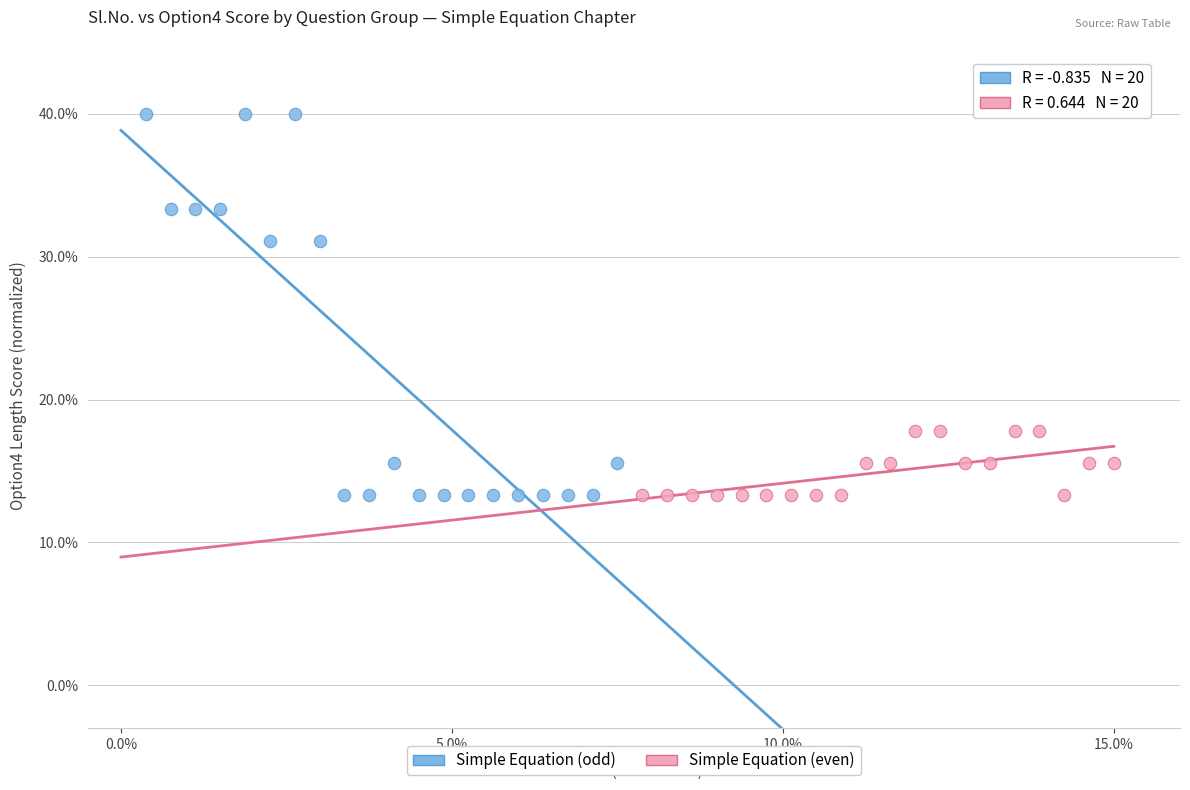

Which series has the widest spread of Y values?

Simple Equation (odd)